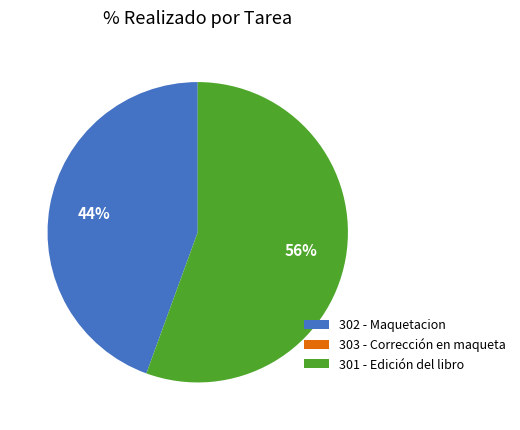

Which slice is the largest?

301 - Edición del libro